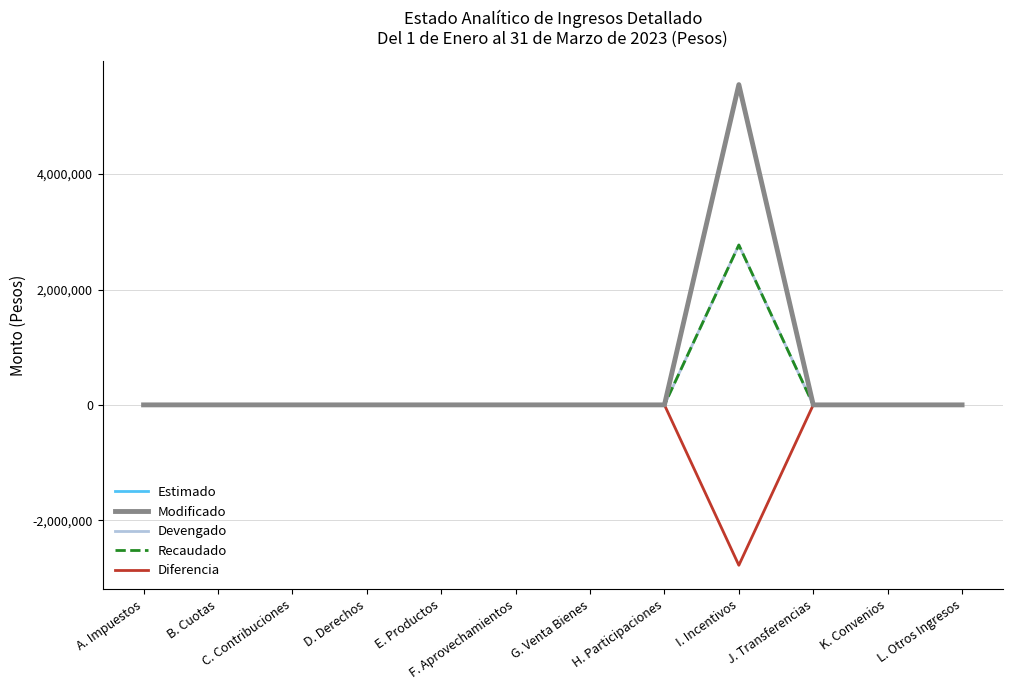

True or false: Modificado has more than 0 points higher than both neighbors.

True